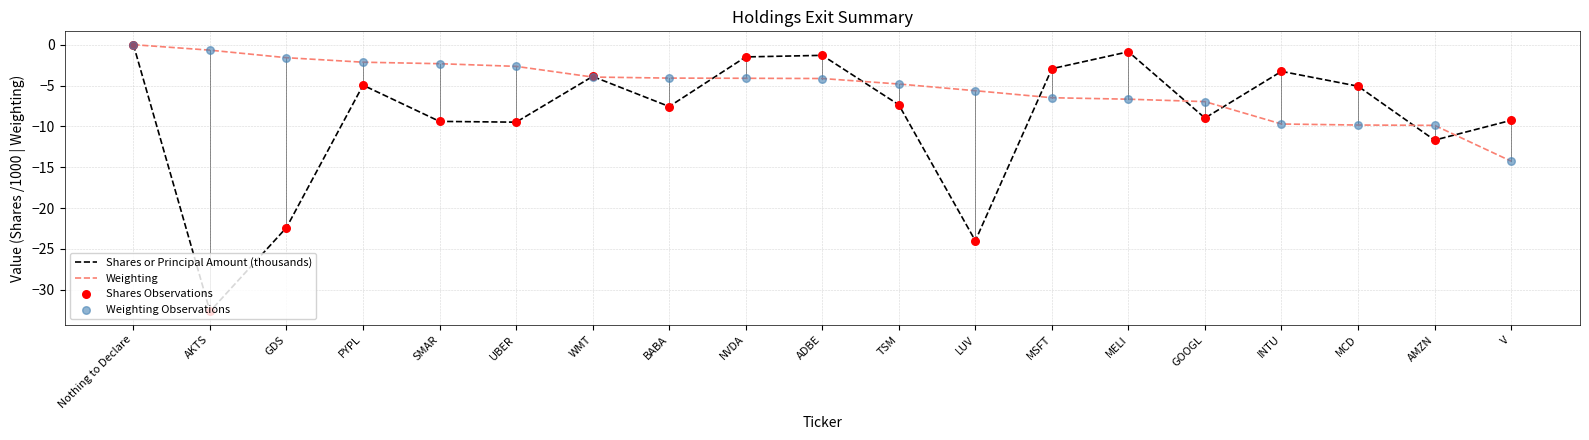

What is the total value across all series at BABA?

-11.7